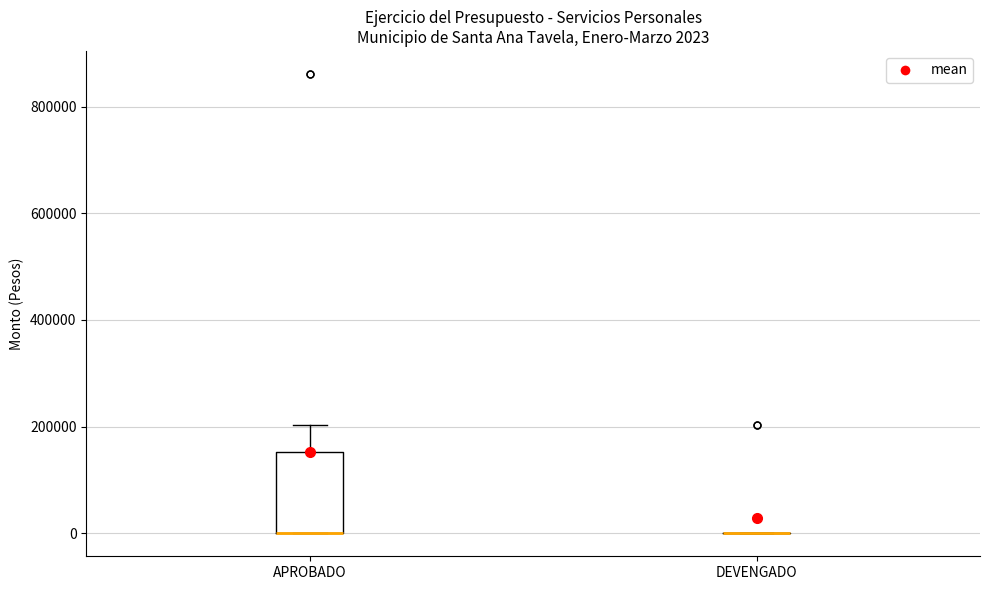

Comparing the boxes themselves (not the whiskers), which one is the tallest?

APROBADO